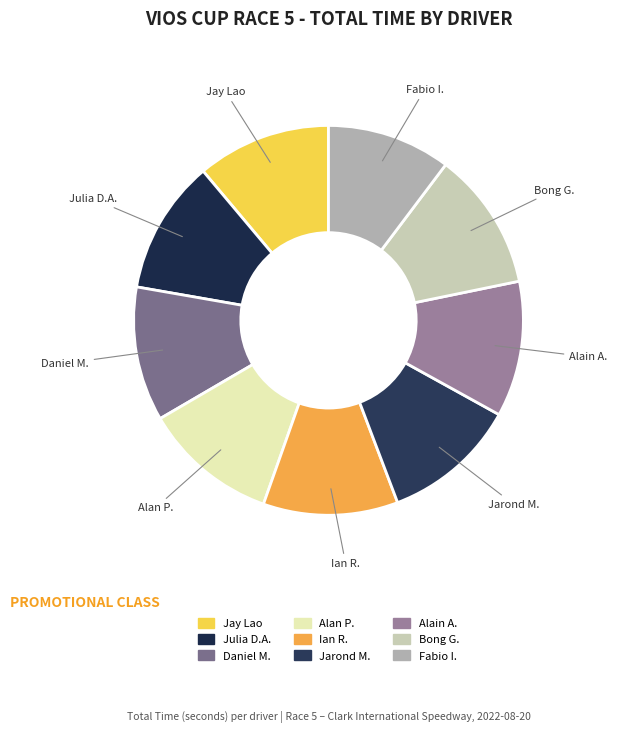

What is the smallest slice in the pie chart?

Fabio I.